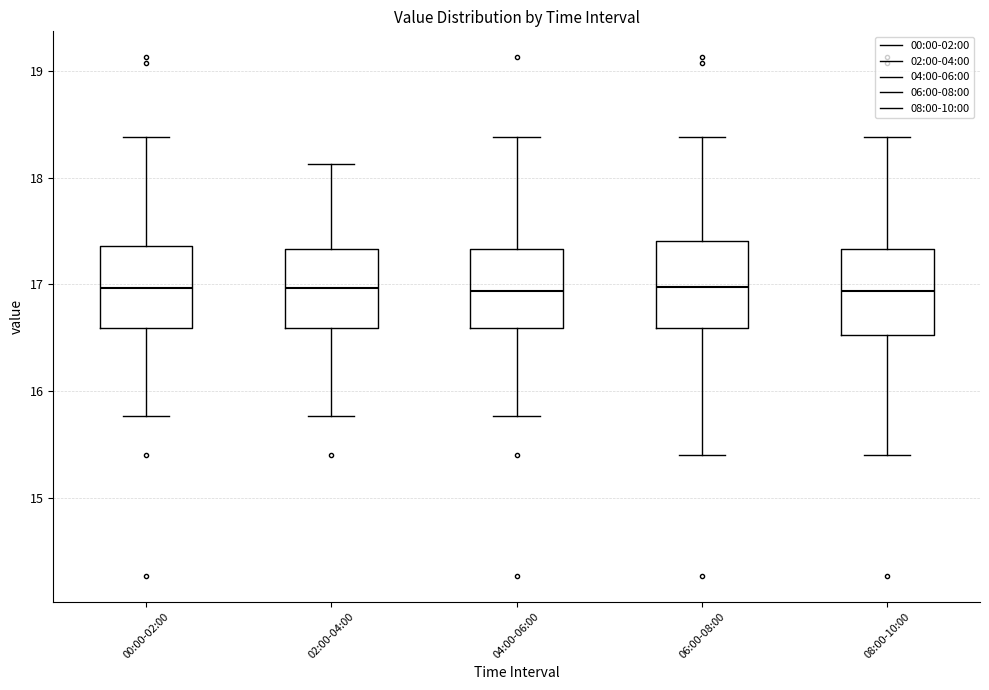

Reading left to right, read every box against the y-axis: the position of its median line, the range the box covers, and the ends of its whiskers. The values are not printed on the chart, so give them approximately, as read against the axis.

00:00-02:00: median 17.0, box 16.6 to 17.4, whiskers 15.8 to 18.4
02:00-04:00: median 17.0, box 16.6 to 17.3, whiskers 15.8 to 18.1
04:00-06:00: median 16.9, box 16.6 to 17.3, whiskers 15.8 to 18.4
06:00-08:00: median 17.0, box 16.6 to 17.4, whiskers 15.4 to 18.4
08:00-10:00: median 16.9, box 16.5 to 17.3, whiskers 15.4 to 18.4